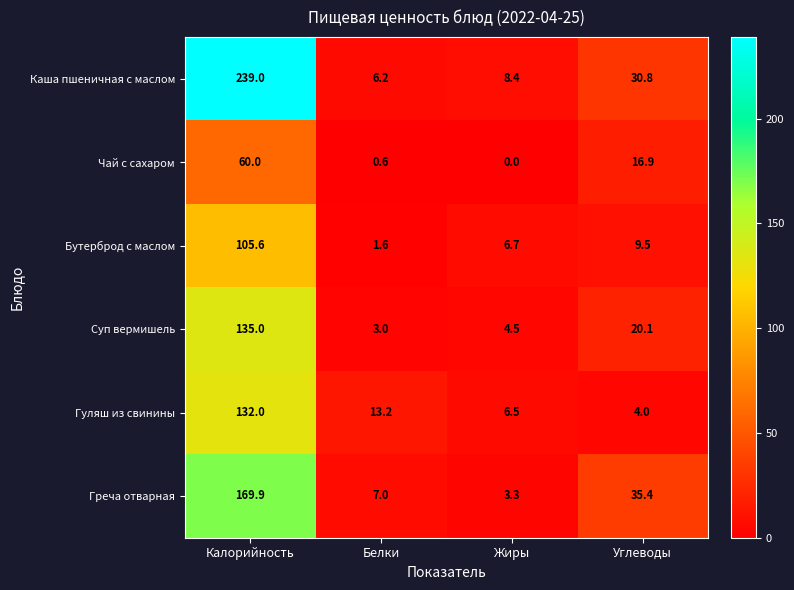

Which series has the largest total across all categories?

Каша пшеничная с маслом